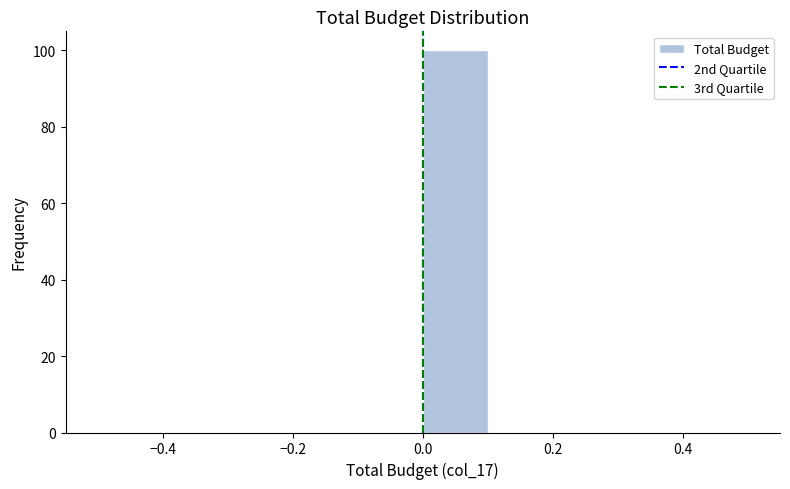

Reading left to right, transcribe this chart: for each bar, give the range it covers on the x-axis and its height. The values are not printed on the chart, so give them approximately, as read against the axis.

-0.5 to -0.4: 0
-0.4 to -0.3: 0
-0.3 to -0.2: 0
-0.2 to -0.1: 0
-0.1 to 0.0: 0
0.0 to 0.1: 100
0.1 to 0.2: 0
0.2 to 0.3: 0
0.3 to 0.4: 0
0.4 to 0.5: 0